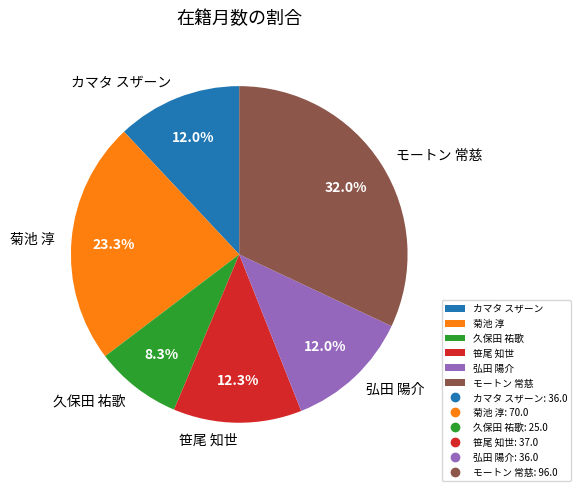

Is it true that 笹尾 知世 is 12% of the pie?

True